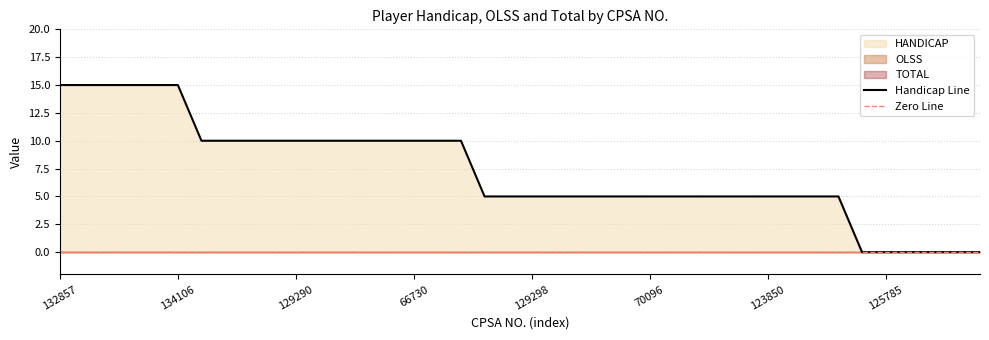

Reading left to right, extract all data points from this chart.

HANDICAP: 15	15	15	15	15	15	10	10	10	10	10	10	10	10	10	10	10	10	5	5	5	5	5	5	5	5	5	5	5	5	5	5	5	5	0	0	0	0	0	0
OLSS: 0	0	0	0	0	0	0	0	0	0	0	0	0	0	0	0	0	0	0	0	0	0	0	0	0	0	0	0	0	0	0	0	0	0	0	0	0	0	0	0
TOTAL: 0	0	0	0	0	0	0	0	0	0	0	0	0	0	0	0	0	0	0	0	0	0	0	0	0	0	0	0	0	0	0	0	0	0	0	0	0	0	0	0